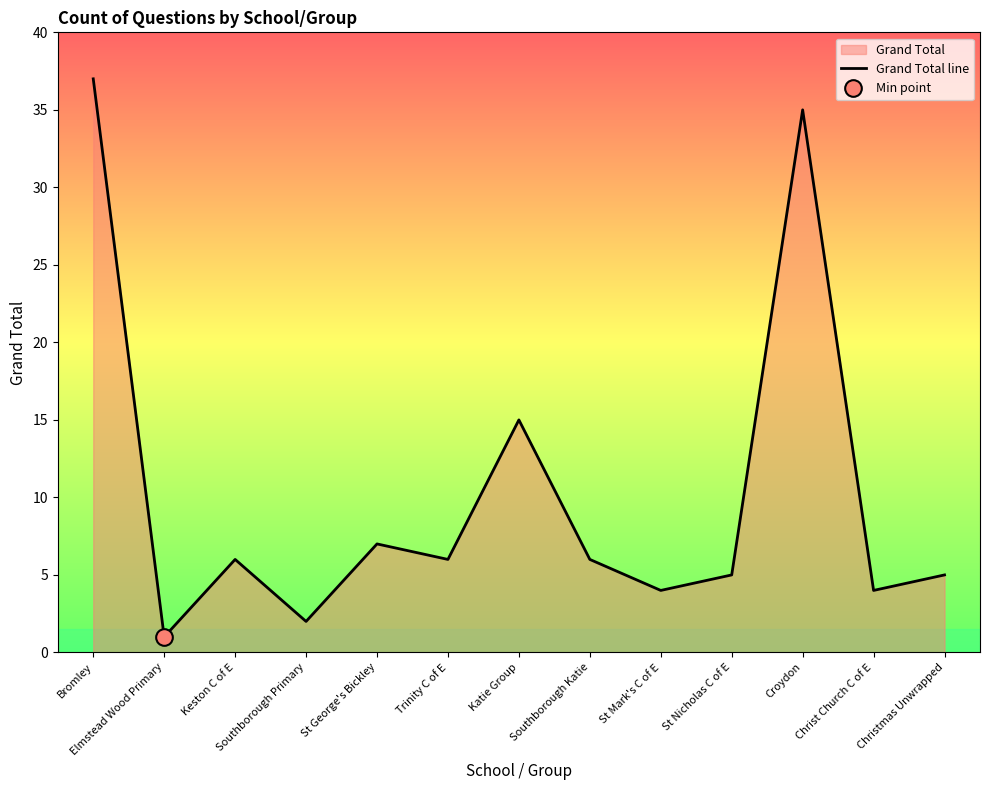

Does the chart display data point markers on the line(s)?

No